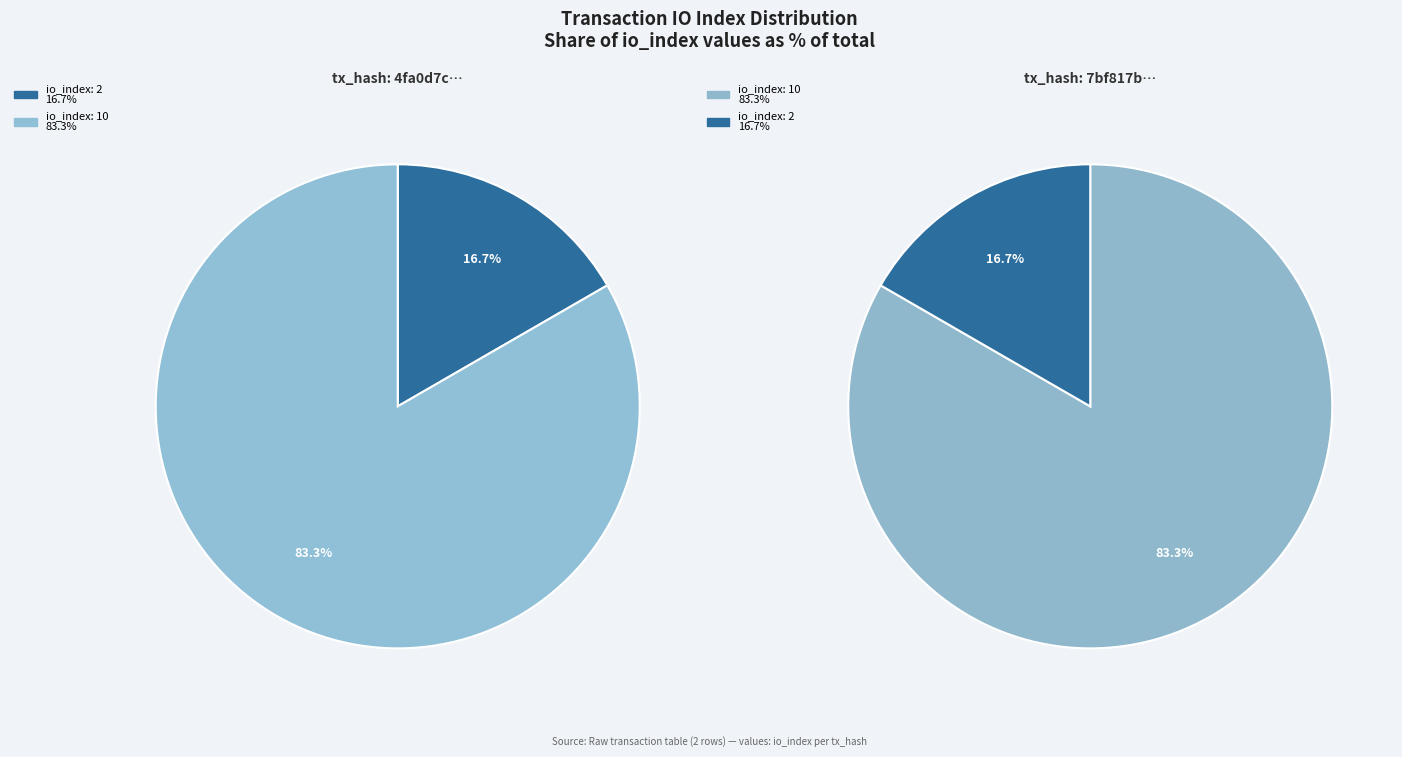

To the nearest percent, what is the average slice percentage?

50%